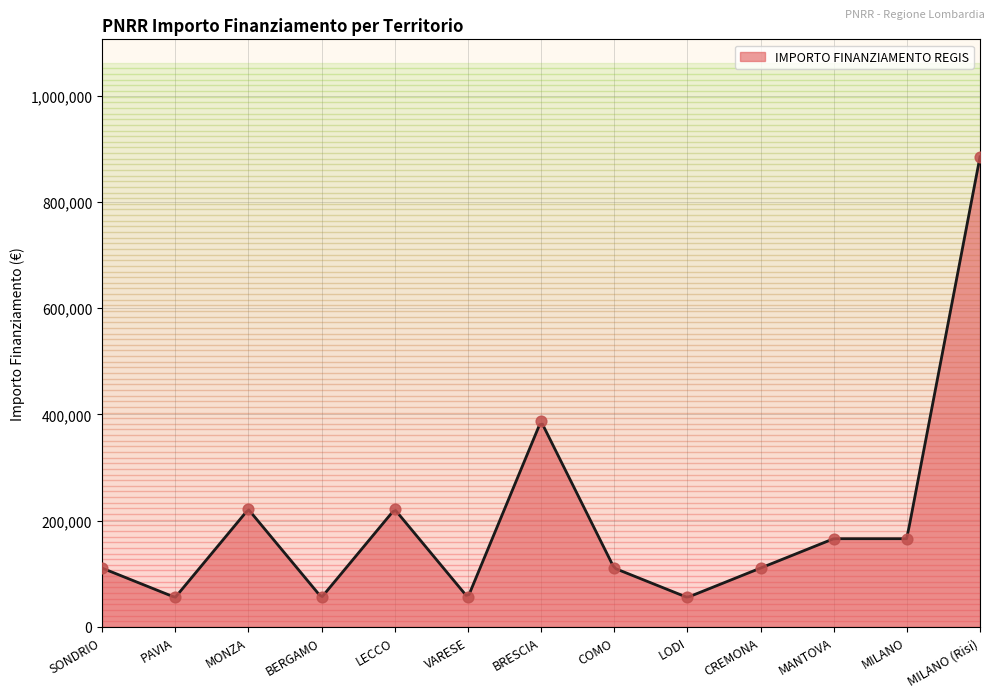

What is the change in value from MONZA to LODI?

-165954